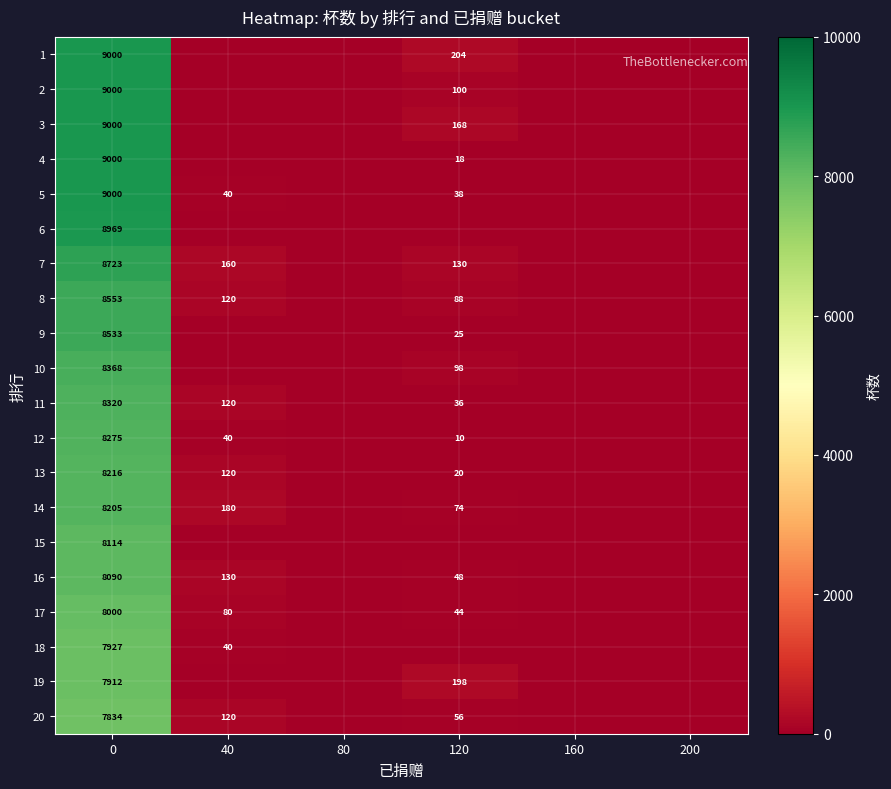

Where is row_12 nearest to the value 4108?

40